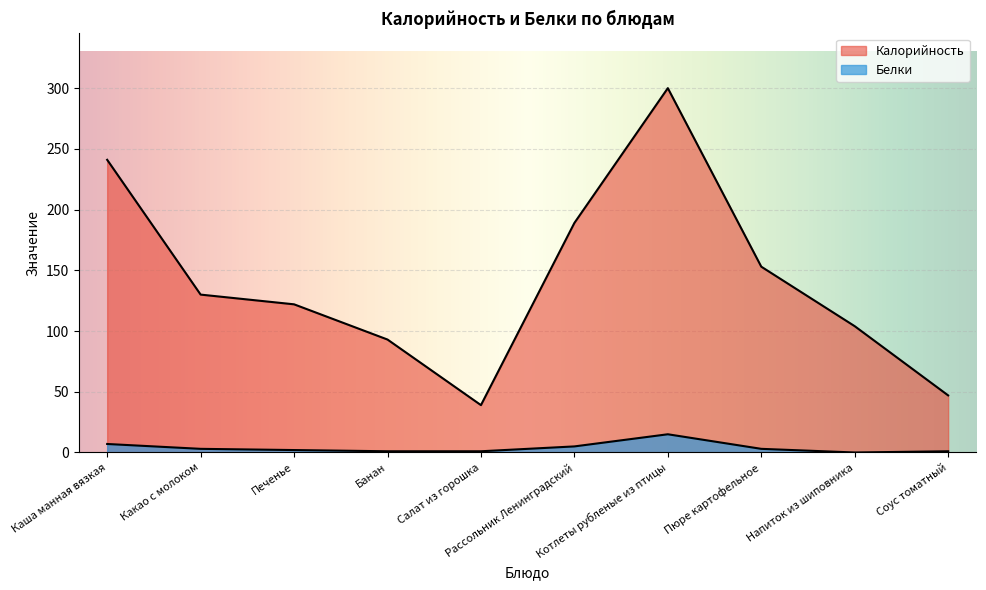

What is the sum of all Калорийность values?

1418